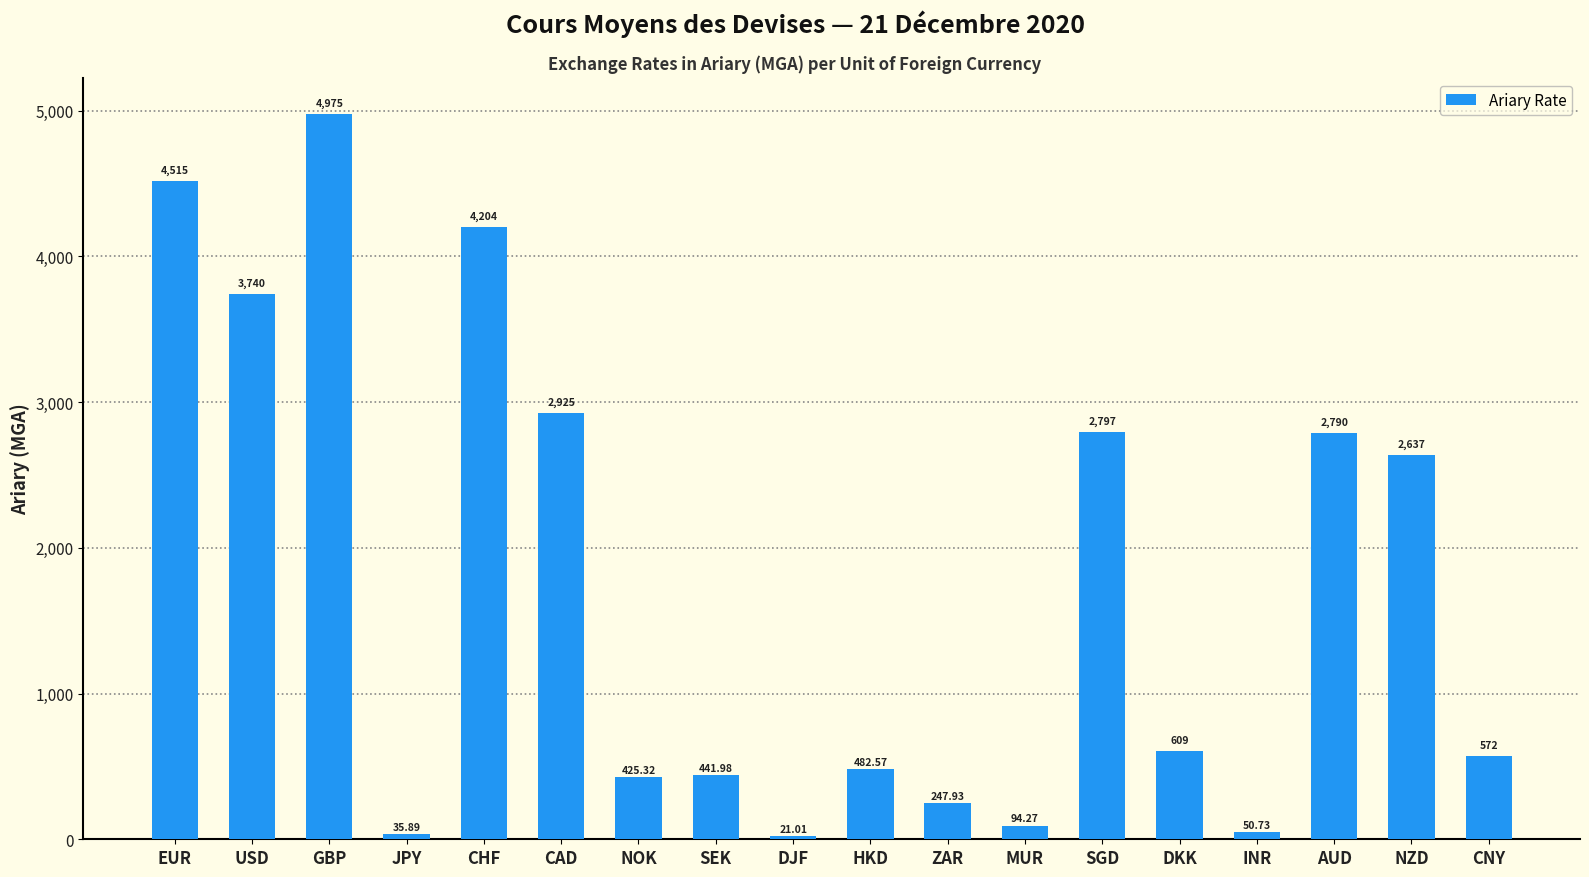

What is the approximate value at CHF?

4203.7